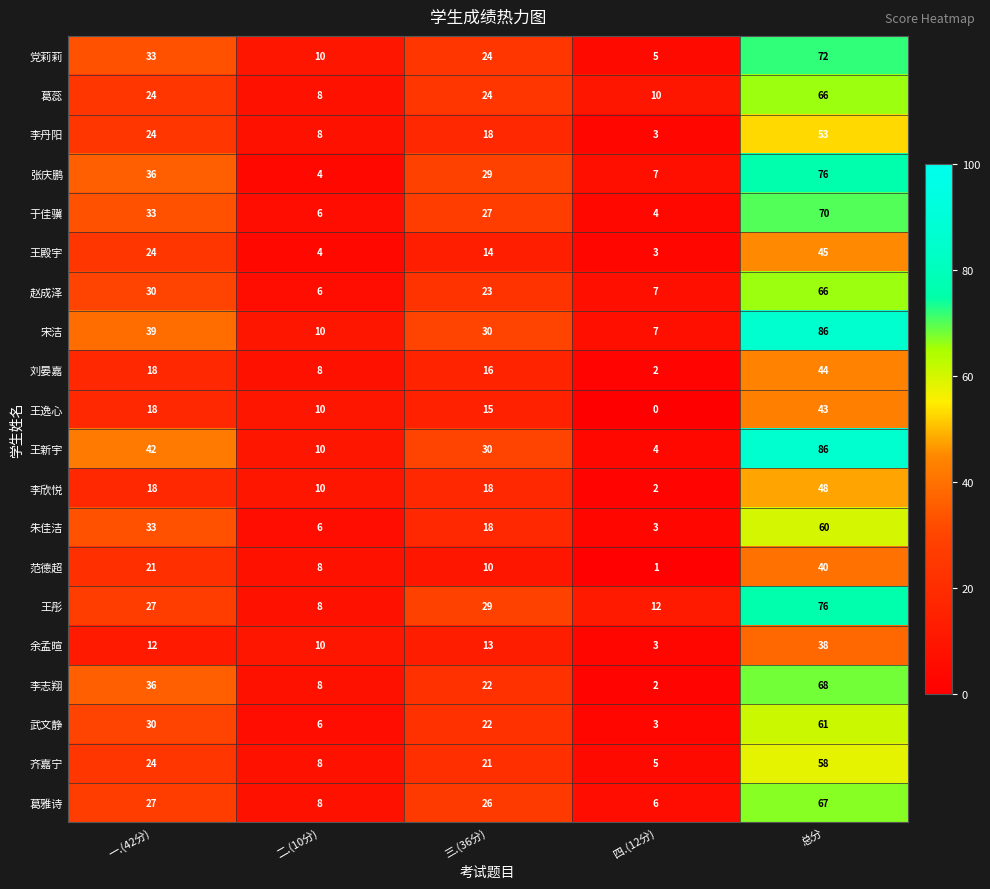

Which category has the lowest value across all series?

四.(12分)